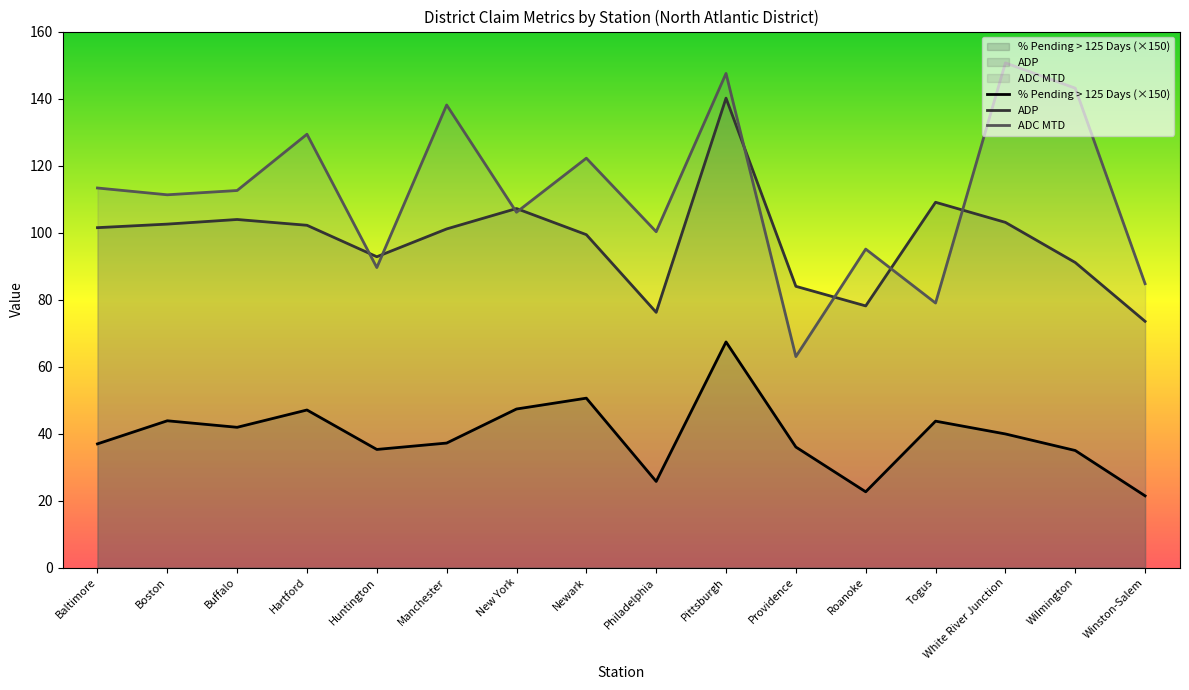

At which label does ADC MTD first exceed 112?

Baltimore